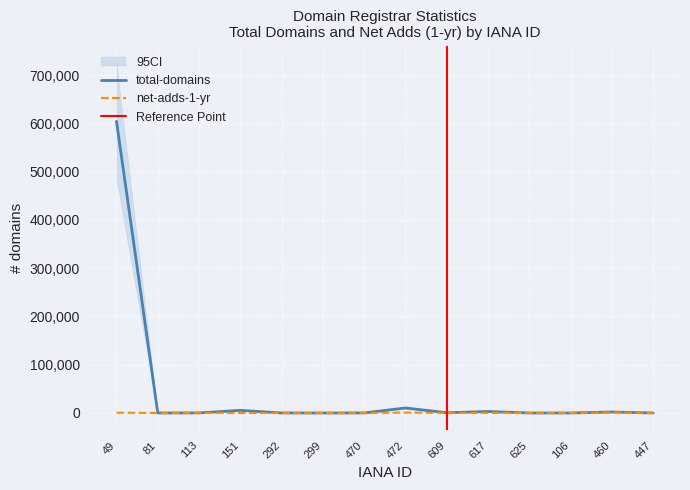

What are all the series names shown in the legend?

total-domains, net-adds-1-yr